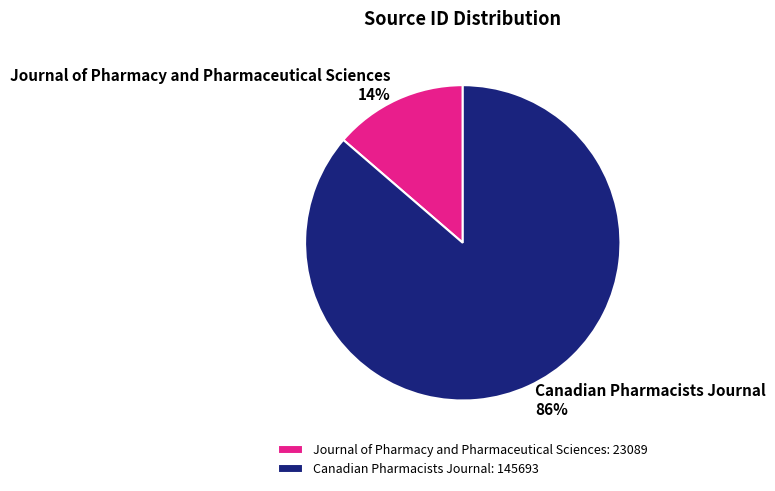

What is the ratio of the value at Journal of Pharmacy and Pharmaceutical Sciences to the value at Canadian Pharmacists Journal?

0.2